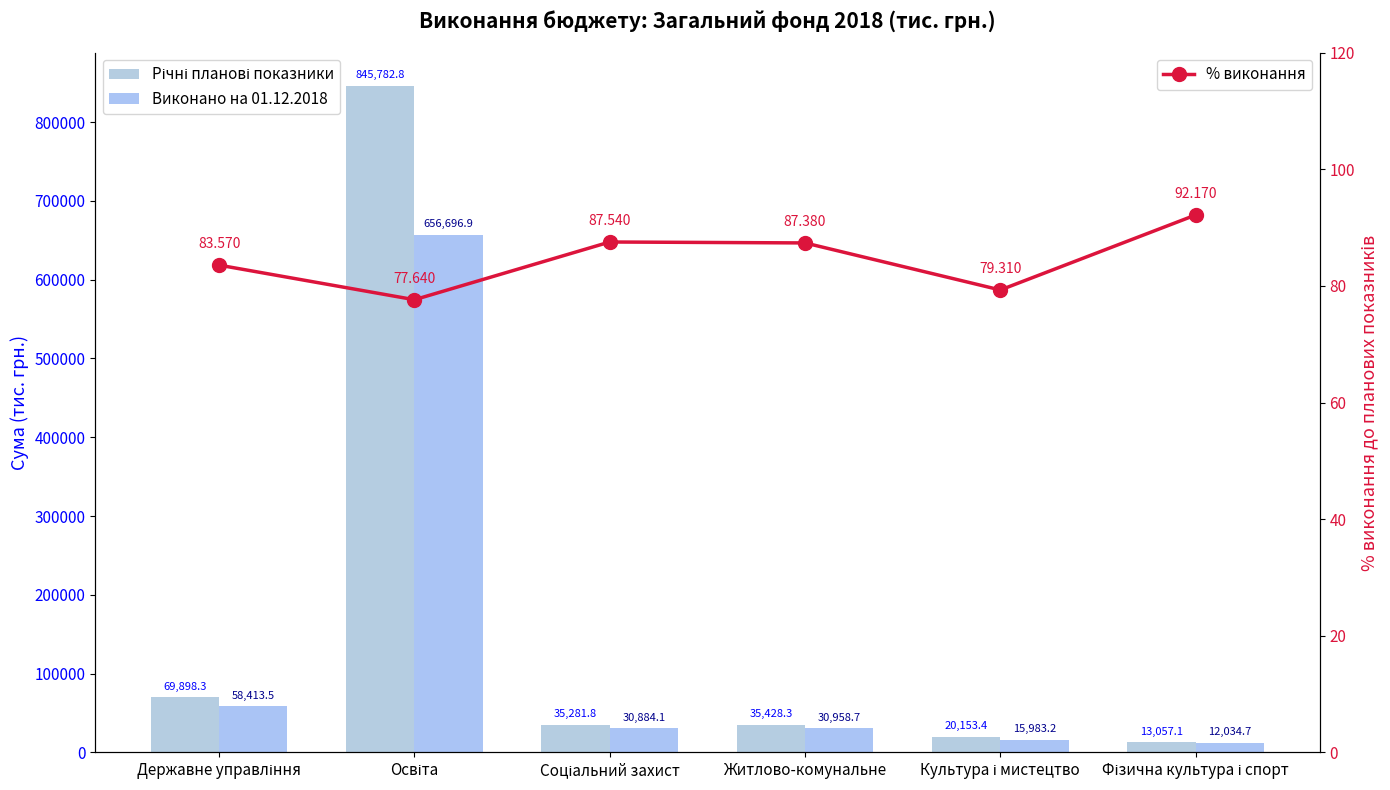

At which category is the sum across all series the highest?

Освіта